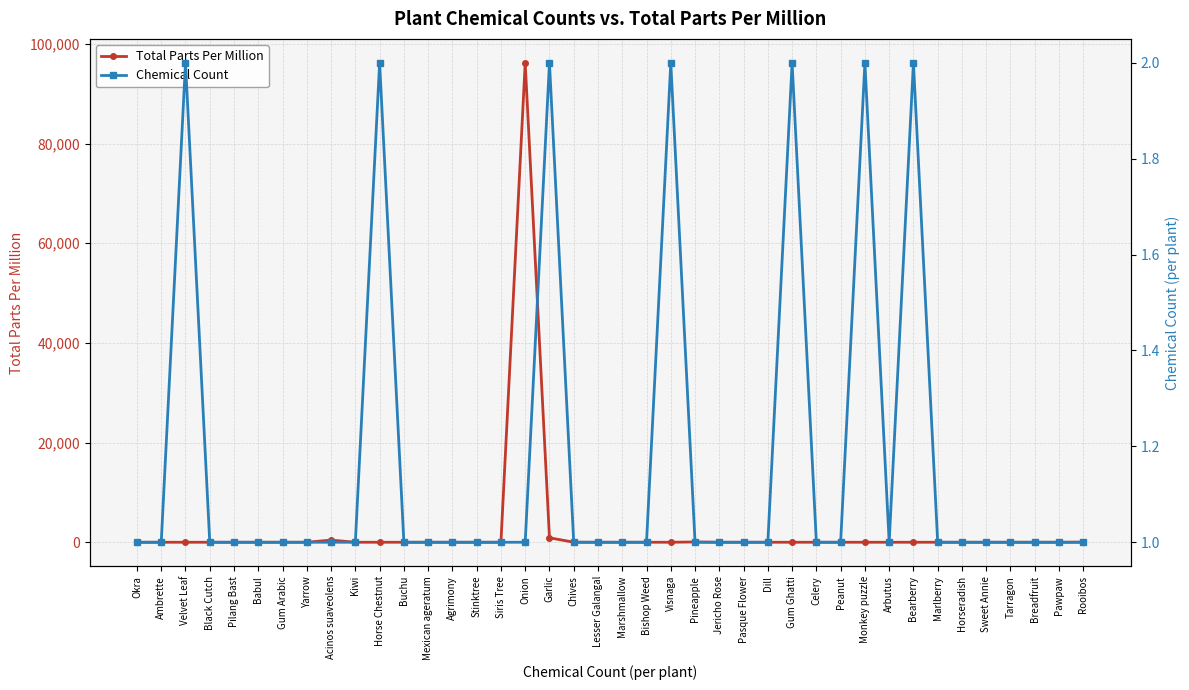

List the series in order of their overall mean, lowest first.

Chemical Count, Total Parts Per Million